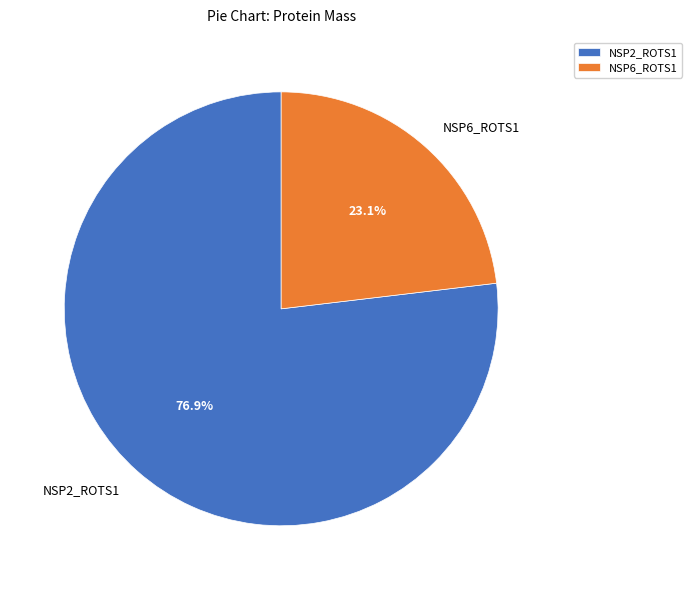

To the nearest percent, what is the combined percentage of NSP6_ROTS1 and NSP2_ROTS1?

100%